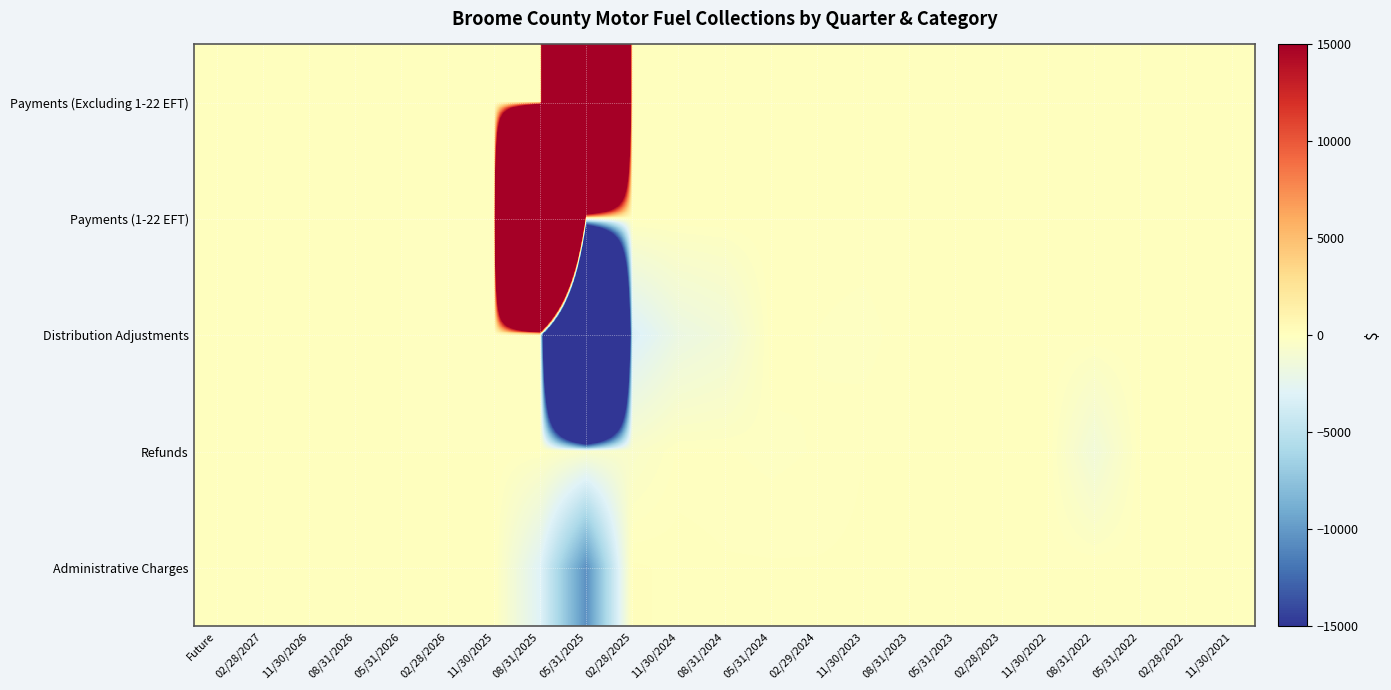

Between 11/30/2023 and 08/31/2022, which series saw the biggest shift?

Refunds